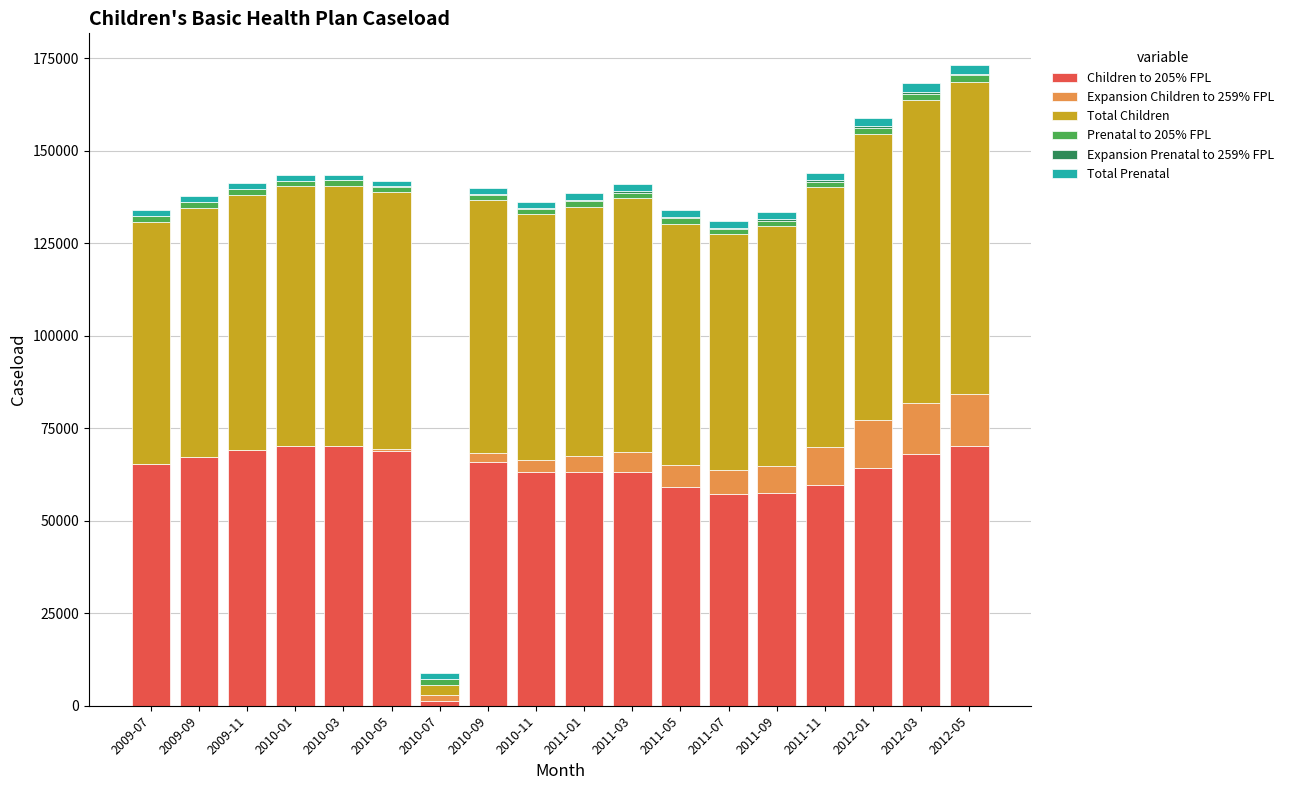

What is the total value across all series at 2011-01?

138442